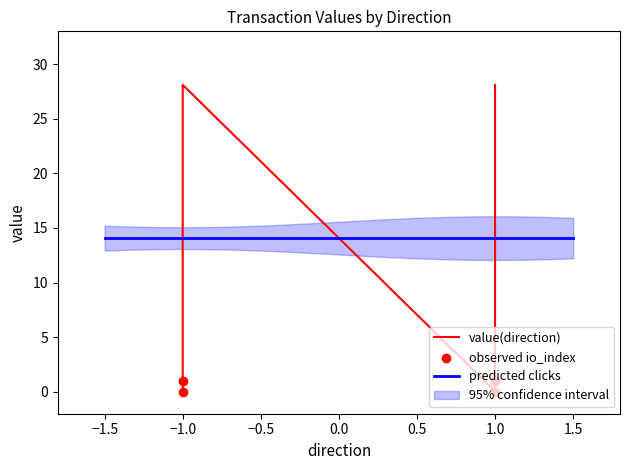

At which category is the sum across all series the highest?

-1